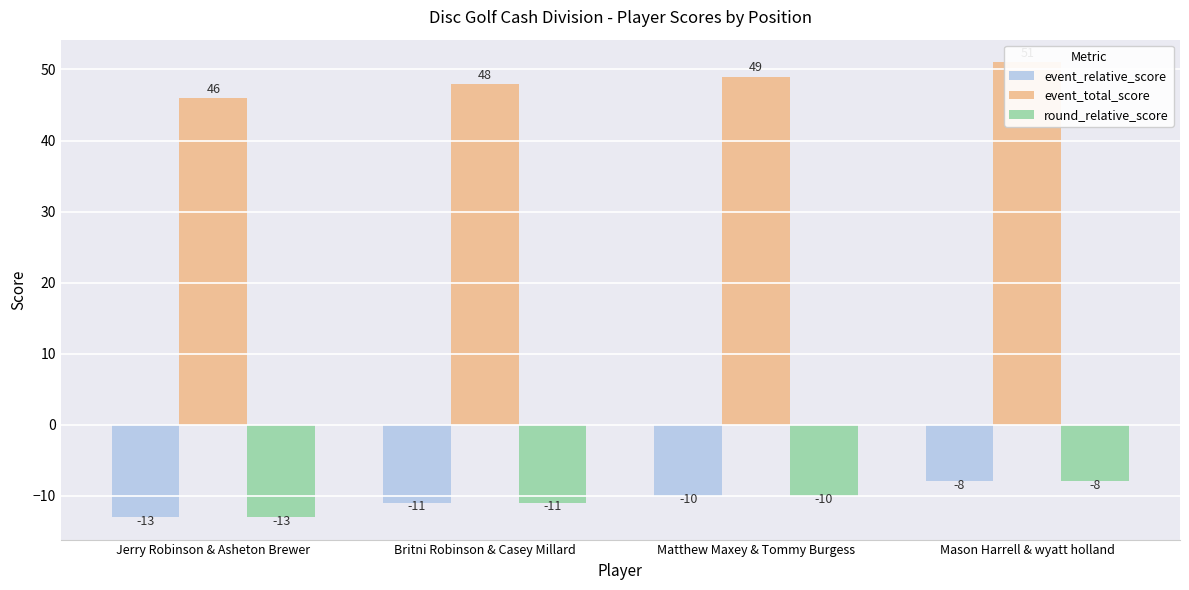

List the labels in order of event_total_score value, largest first.

Mason Harrell & wyatt holland, Matthew Maxey & Tommy Burgess, Britni Robinson & Casey Millard, Jerry Robinson & Asheton Brewer